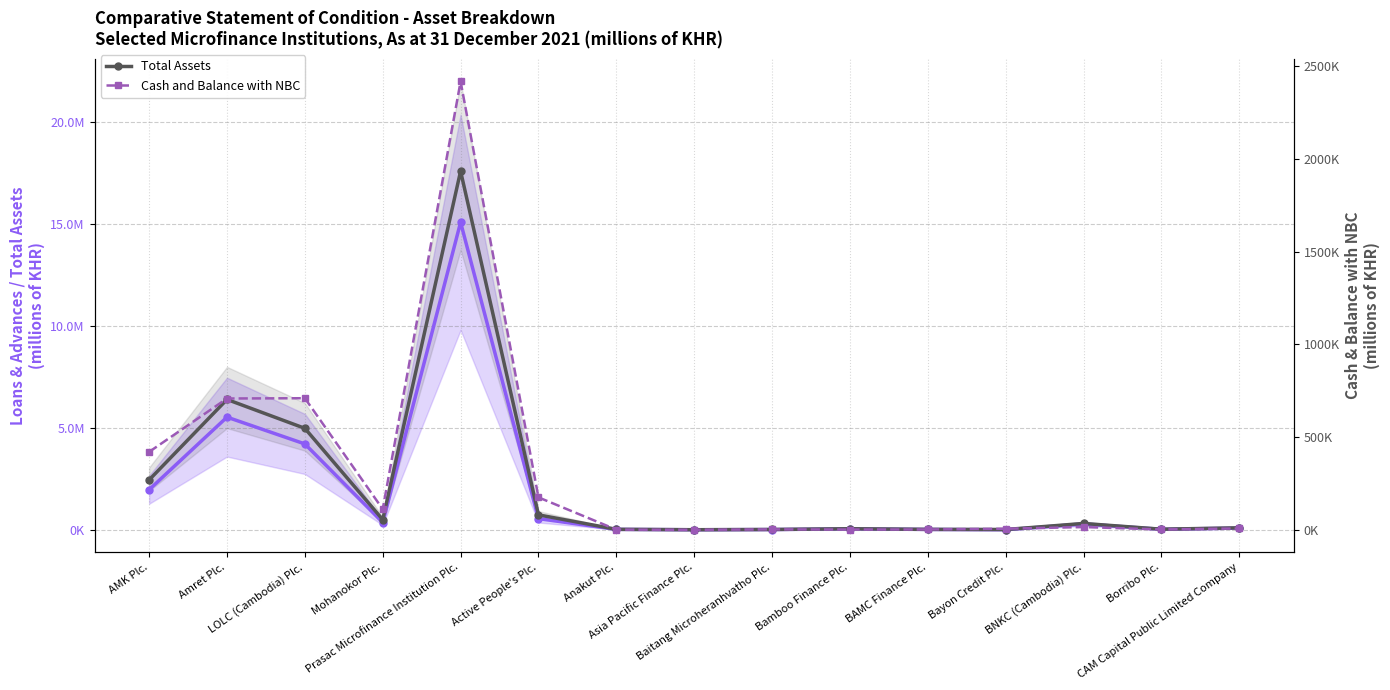

What is the sum of the Cash and Balance with NBC values at Prasac Microfinance Institution Plc. and Borribo Plc.?

2418694.9